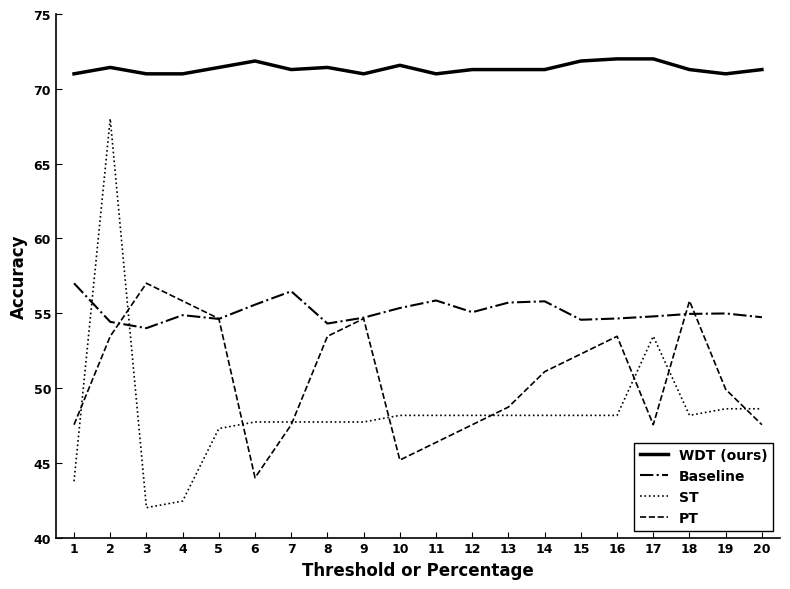

The value of PT at 12 is 63.8. True or false?

False